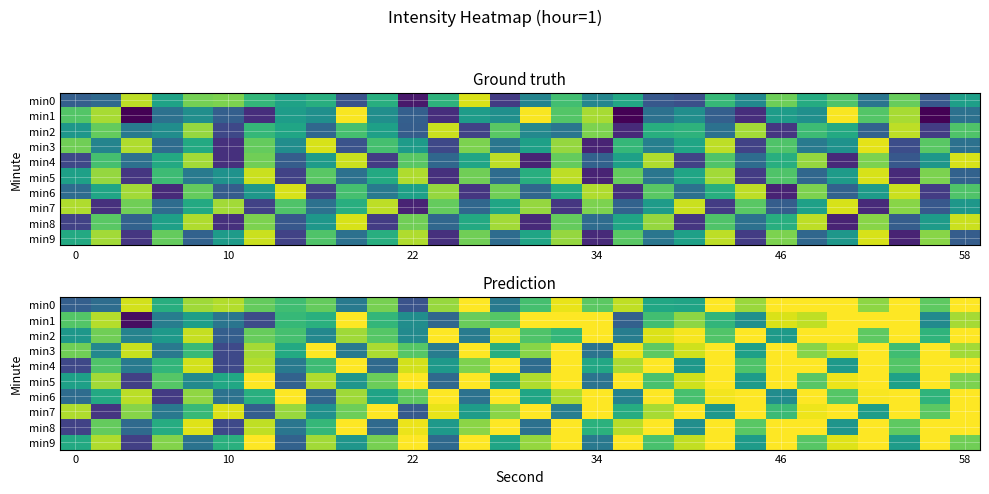

How many values in the min1 series are below -117?

18